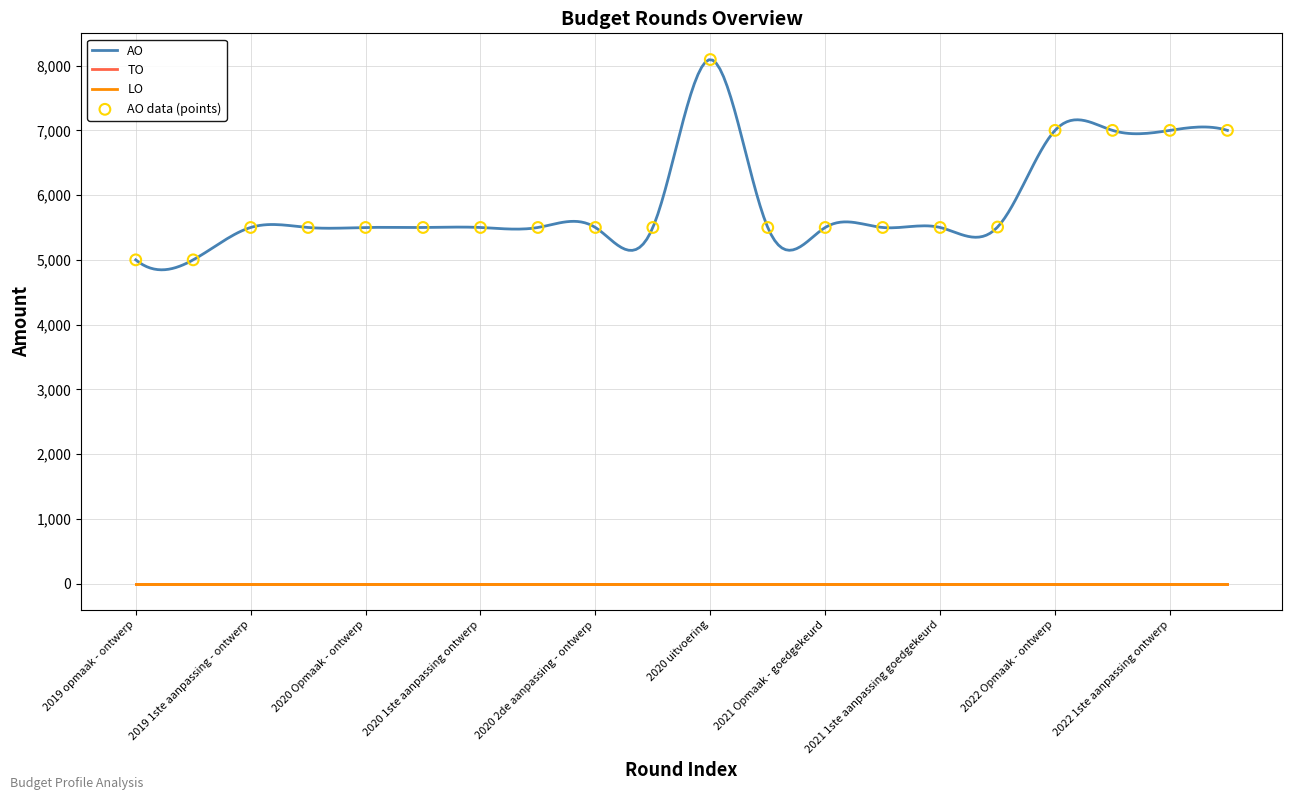

What is the total value across all series at 2020 1ste aanpassing goedgekeurd?

5500